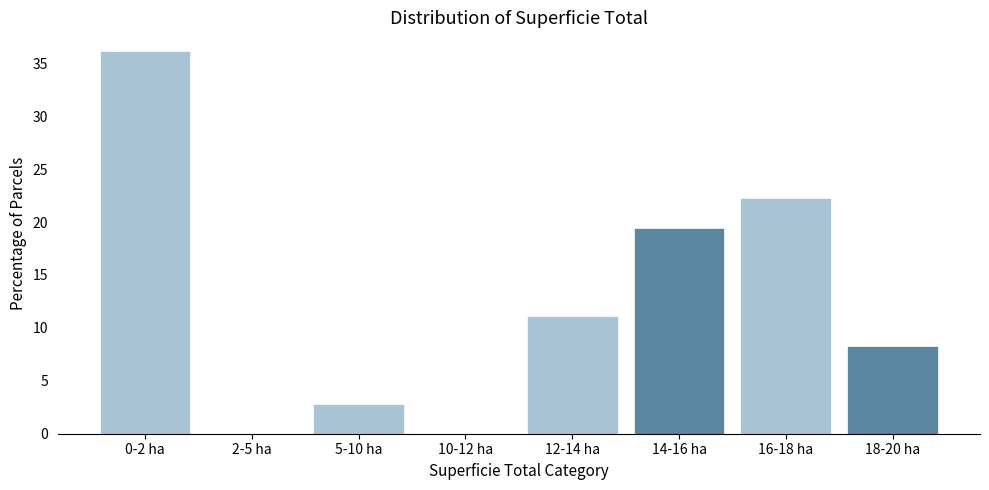

Reading right to left, what are all the values shown in this chart?

18-20 ha=8.3	16-18 ha=22.2	14-16 ha=19.4	12-14 ha=11.1	10-12 ha=0.0	5-10 ha=2.8	2-5 ha=0.0	0-2 ha=36.1